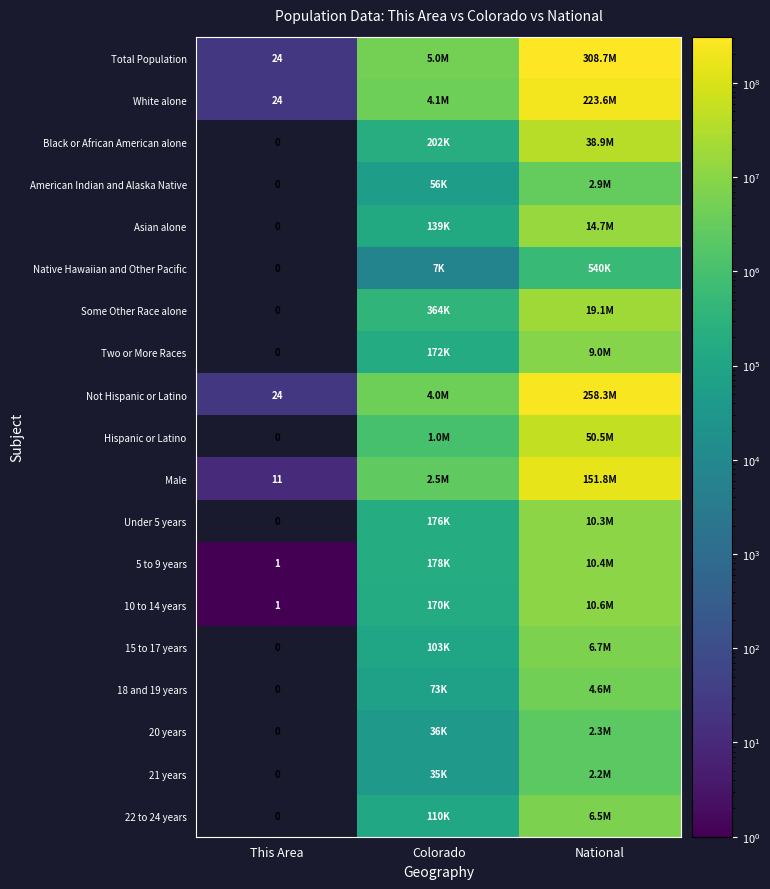

At which category is the sum across all series the highest?

National